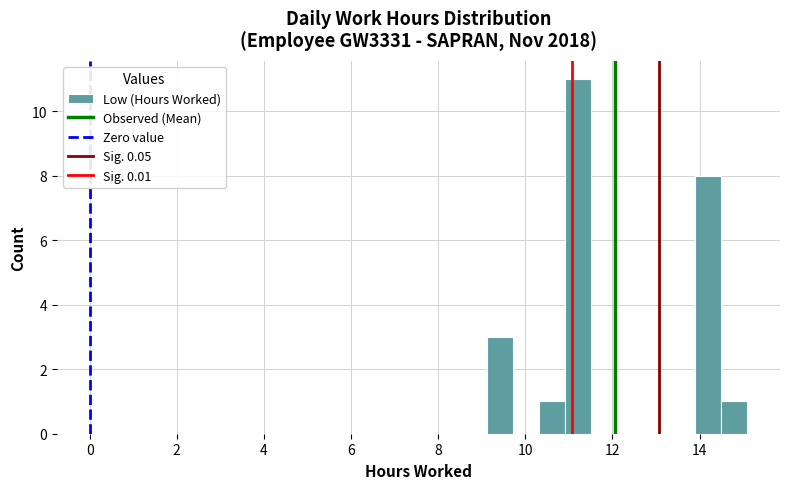

Read against the x-axis, roughly where is the centre of the tallest bar?

11.2